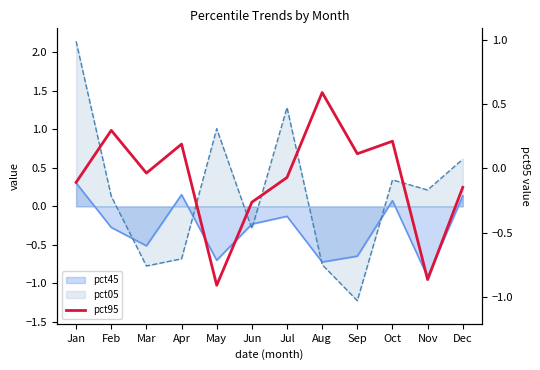

True or false: there are more than 2 points higher than both neighbors.

True